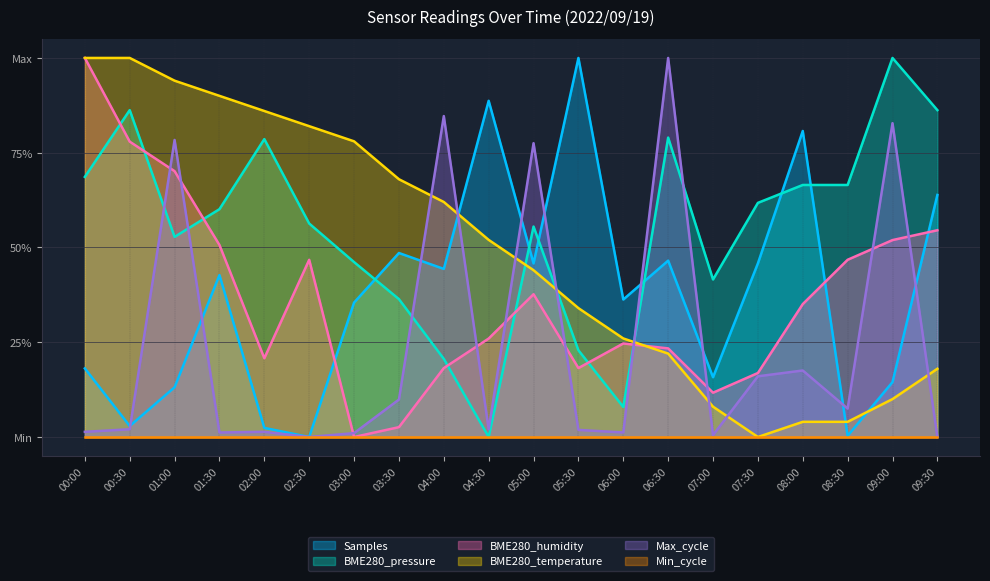

Is the value of Samples at 00:30 greater than the value of BME280_humidity at 02:30?

No